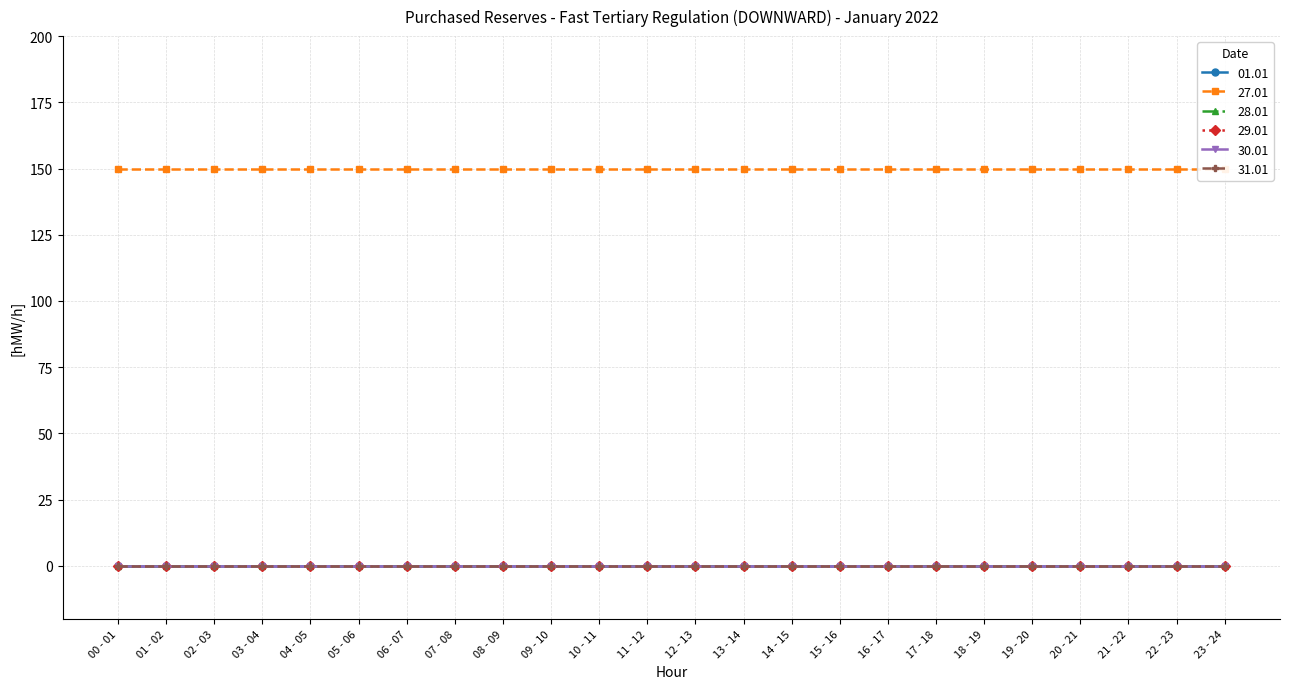

Is it true that 28.01 equals 0 at 09 - 10?

True